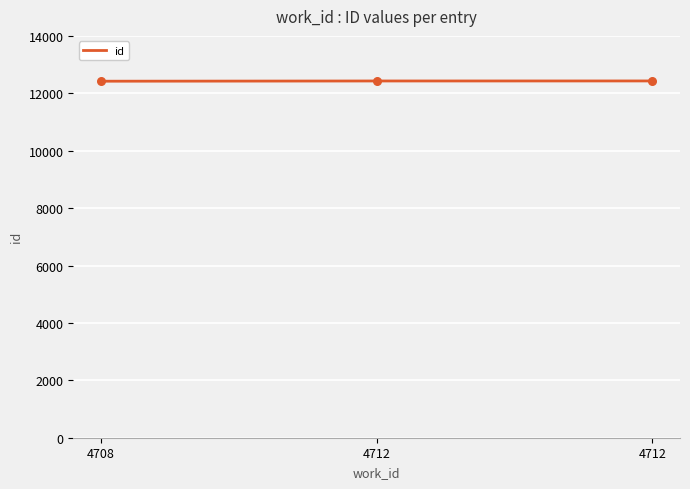

Between 4712 and 4708, which is larger?

4712